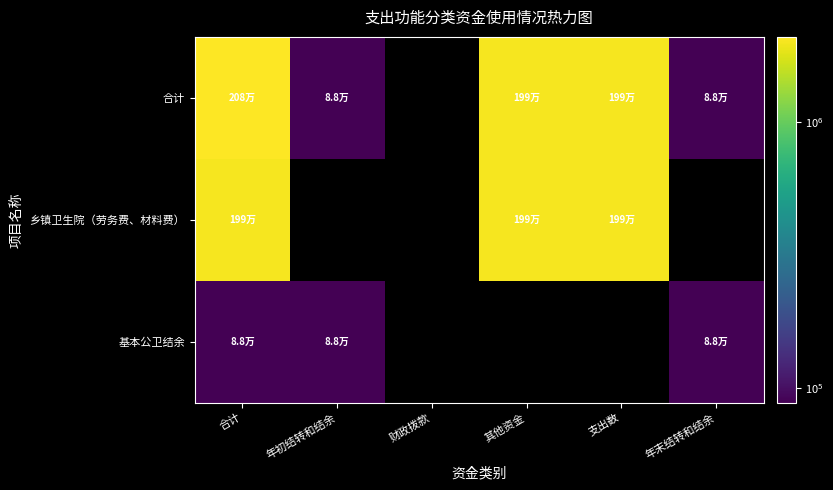

What is the approximate value of 基本公卫结余 at 年初结转和结余?

88430.1